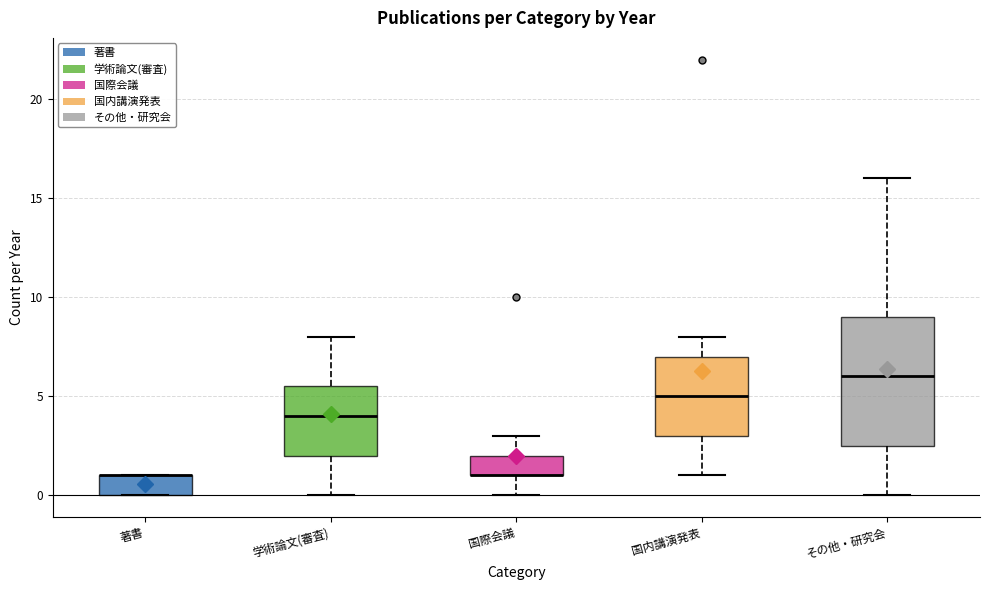

Where is the upper edge of the box for 学術論文(審査) on the y-axis? The values are not printed on the chart, so give them approximately, as read against the axis.

5.5